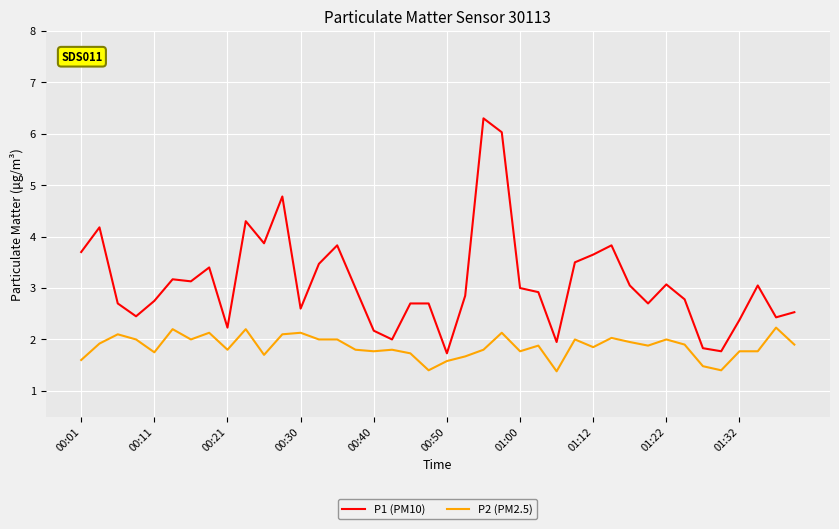

True or false: P1 (PM10) has more than 2 interior local peaks.

True